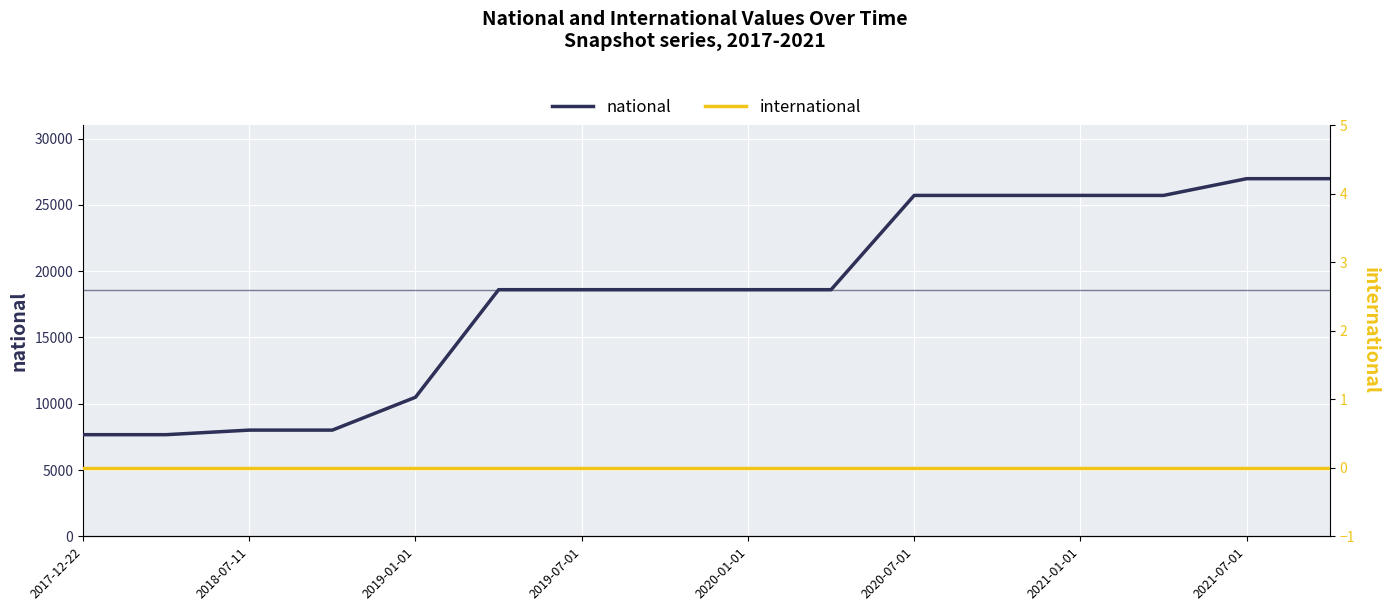

Is it true that national equals 17827 at 2019-01-01?

False